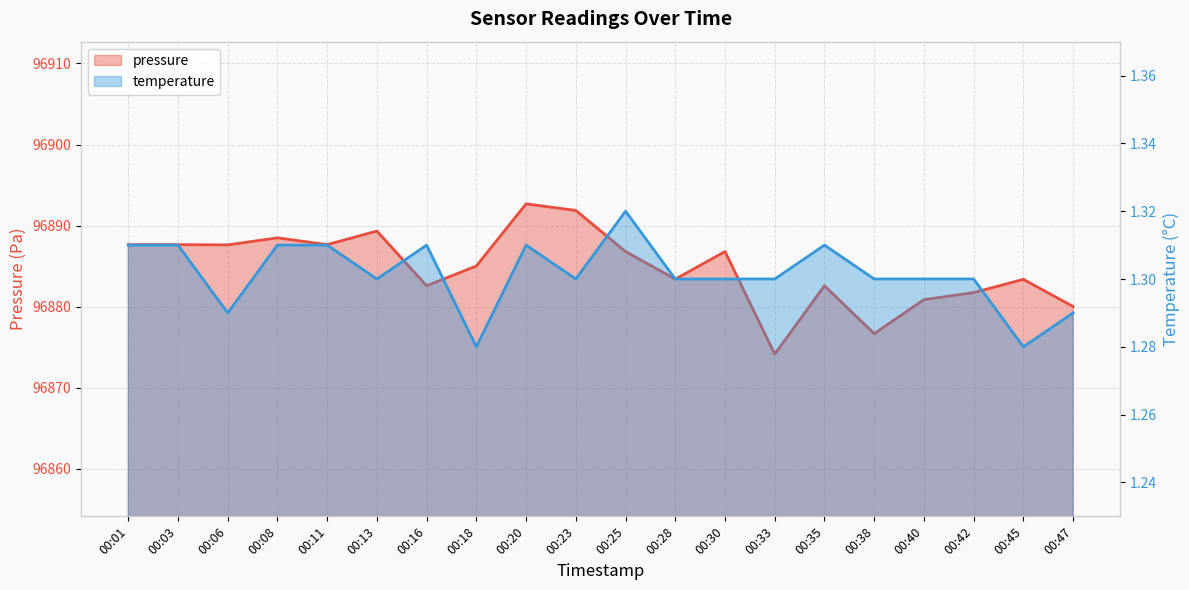

How many data points does each series have?

20